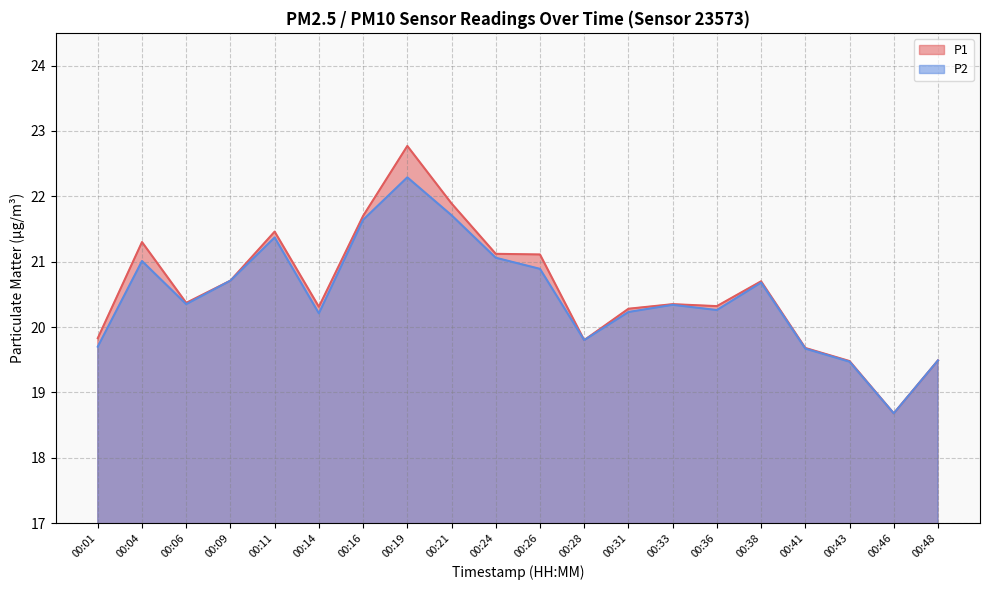

Reading left to right, list all the values displayed in this chart.

P1: 19.8	21.3	20.4	20.7	21.5	20.3	21.7	22.8	21.9	21.1	21.1	19.8	20.3	20.4	20.3	20.7	19.7	19.5	18.7	19.5
P2: 19.7	21.0	20.4	20.7	21.4	20.2	21.6	22.3	21.7	21.1	20.9	19.8	20.2	20.3	20.3	20.7	19.7	19.5	18.7	19.5